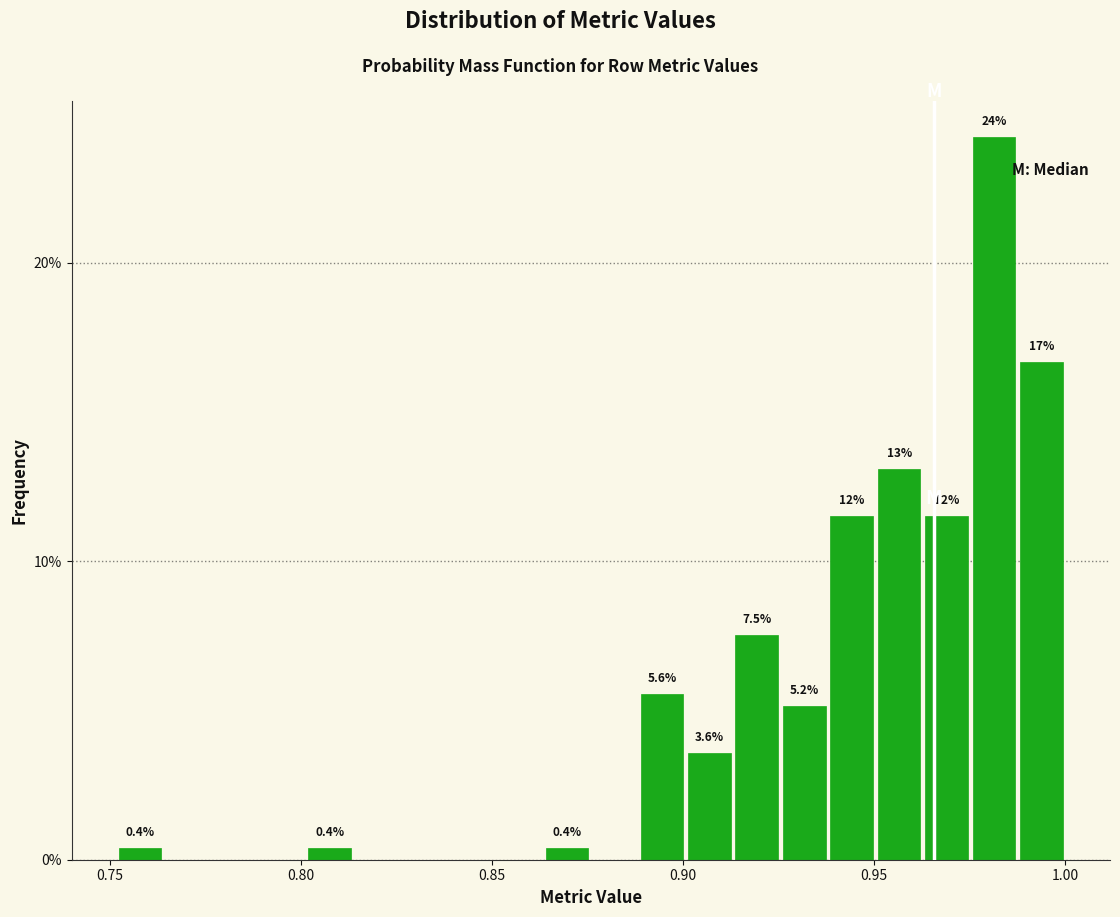

Read against the x-axis, roughly where is the centre of the tallest bar?

0.980